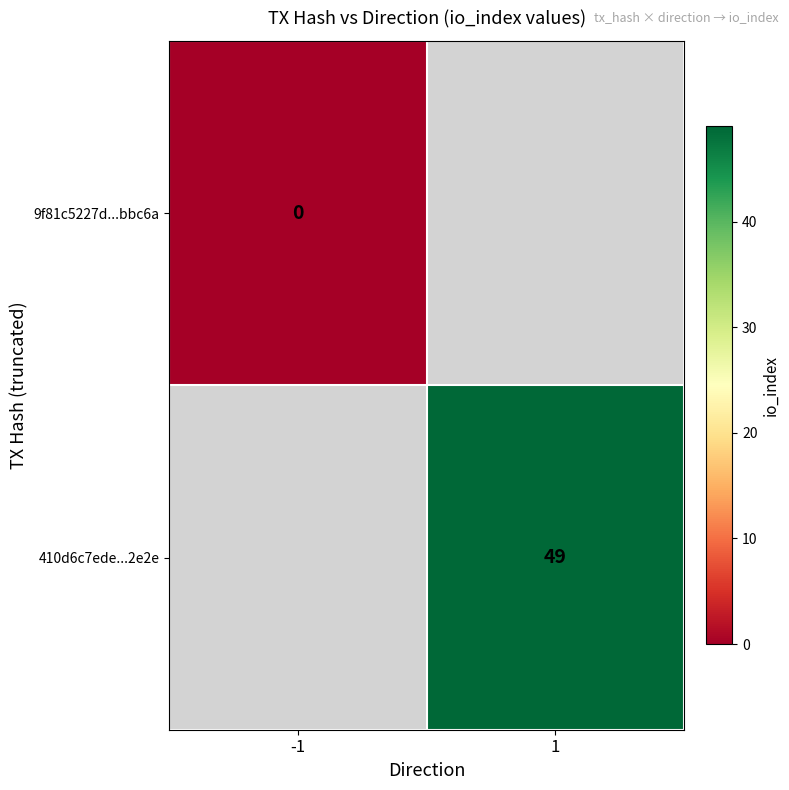

Between 1 and -1, which is larger?

-1